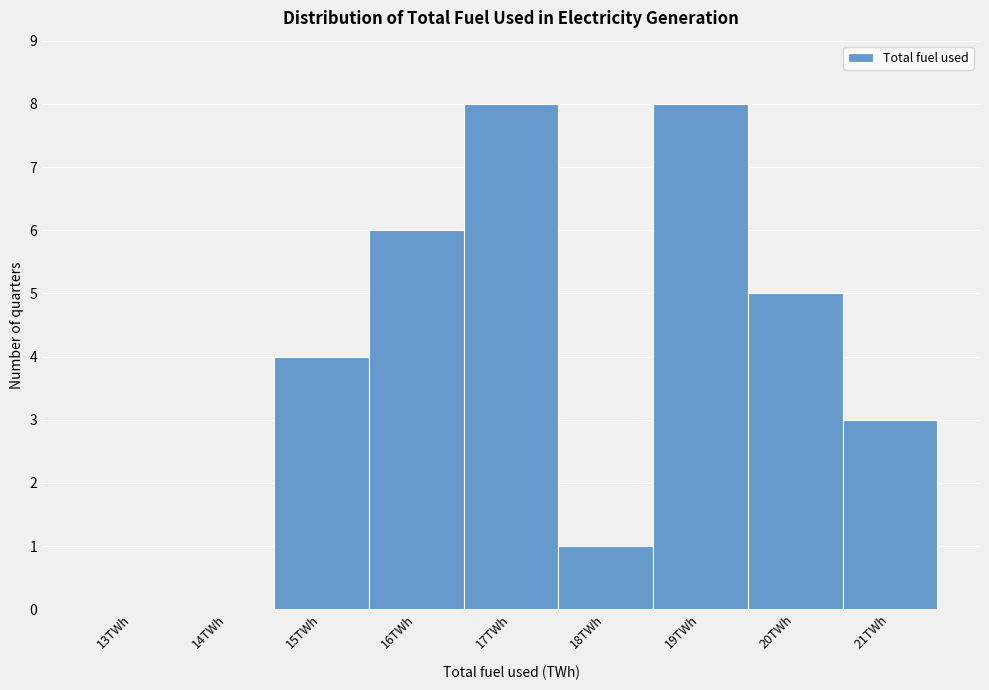

Reading left to right, list all the values displayed in this chart.

13TWh=0	14TWh=0	15TWh=4	16TWh=6	17TWh=8	18TWh=1	19TWh=8	20TWh=5	21TWh=3